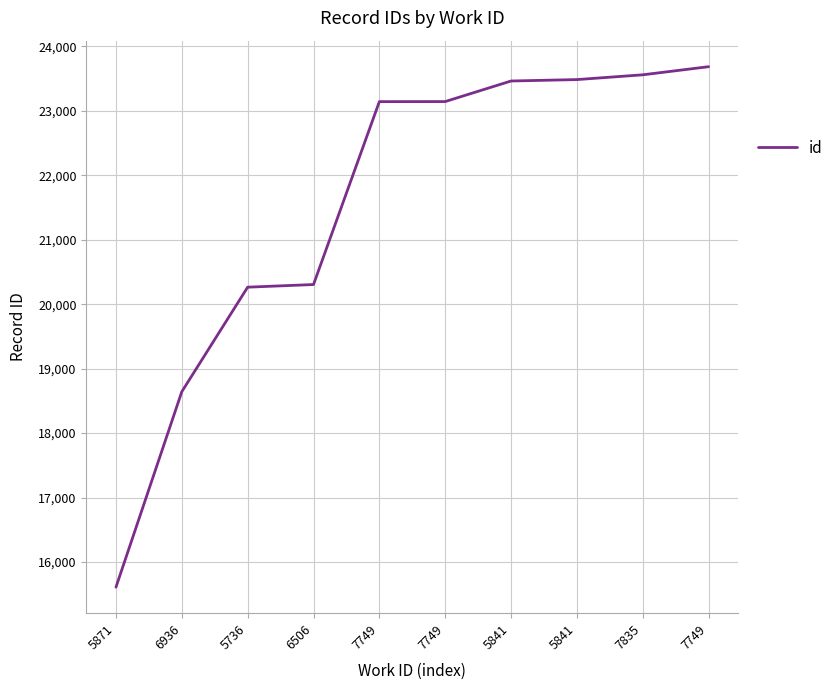

How many lines are shown in the chart?

1